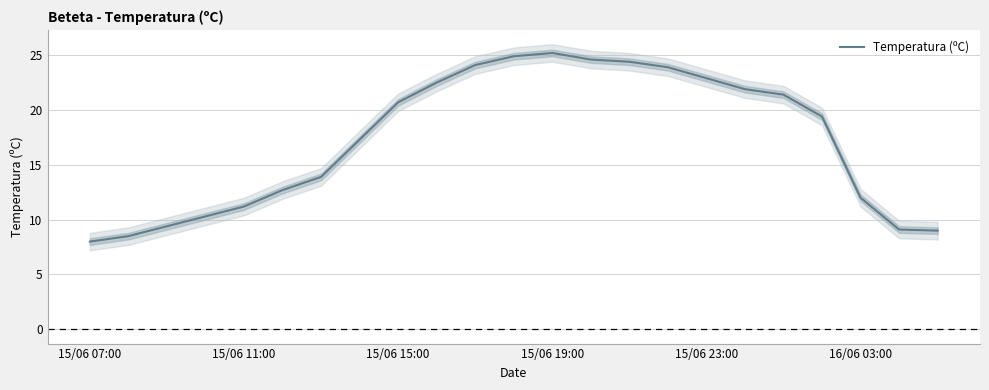

Reading left to right, transcribe all the data shown in this chart.

8.0	8.5	9.4	10.3	11.2	12.7	13.9	17.3	20.7	22.5	24.1	24.9	25.2	24.6	24.4	23.9	22.9	21.9	21.4	19.4	12.0	9.1	9.0